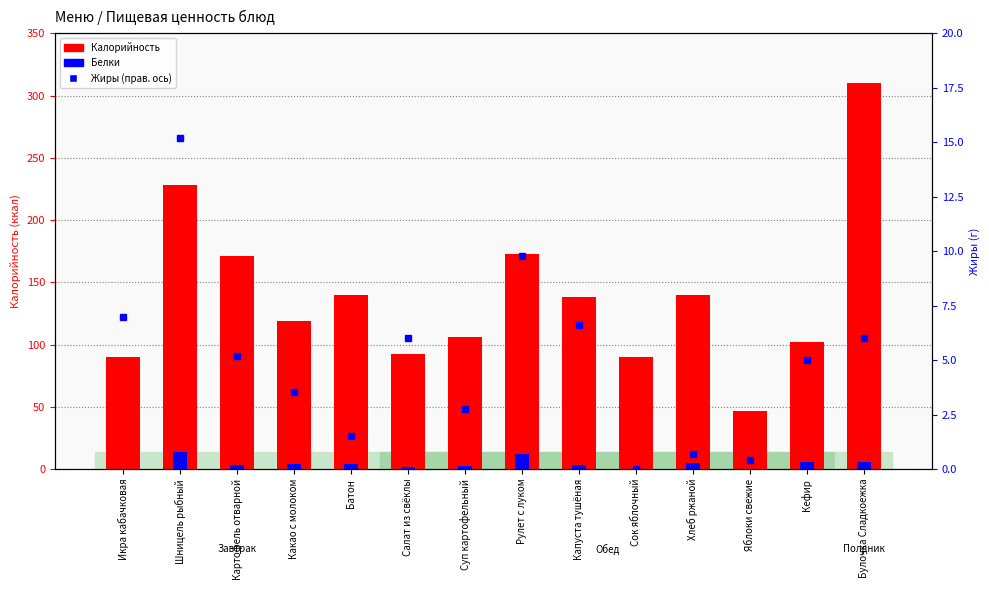

The Белки series shows 0.4 at Яблоки свежие. True or false?

True